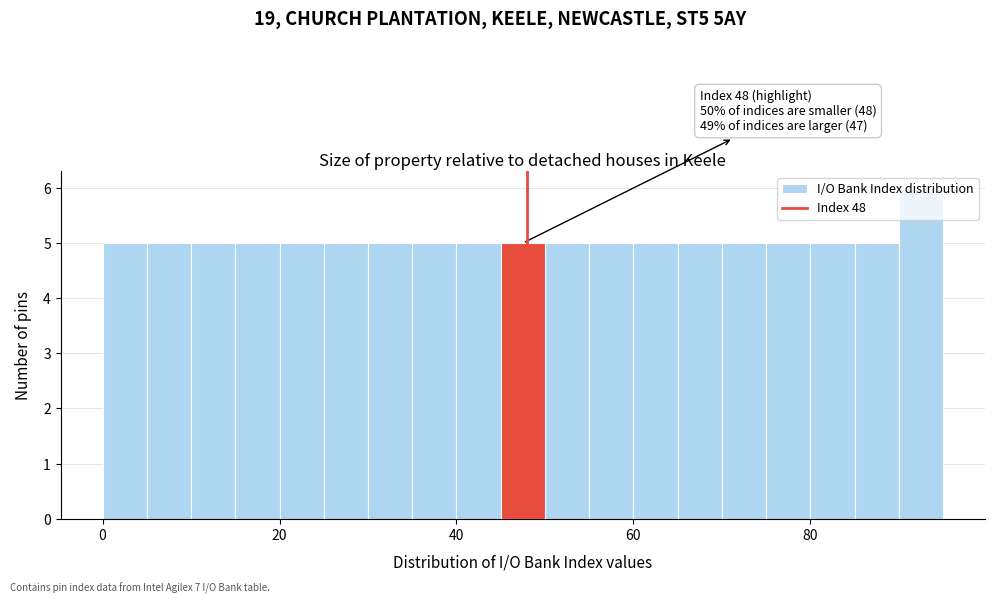

Read against the x-axis, roughly where is the centre of the tallest bar?

92